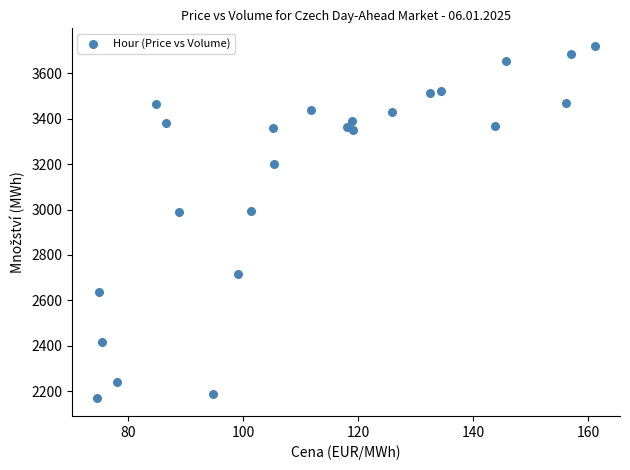

What is the range of Y values (max minus min)?

1552.3